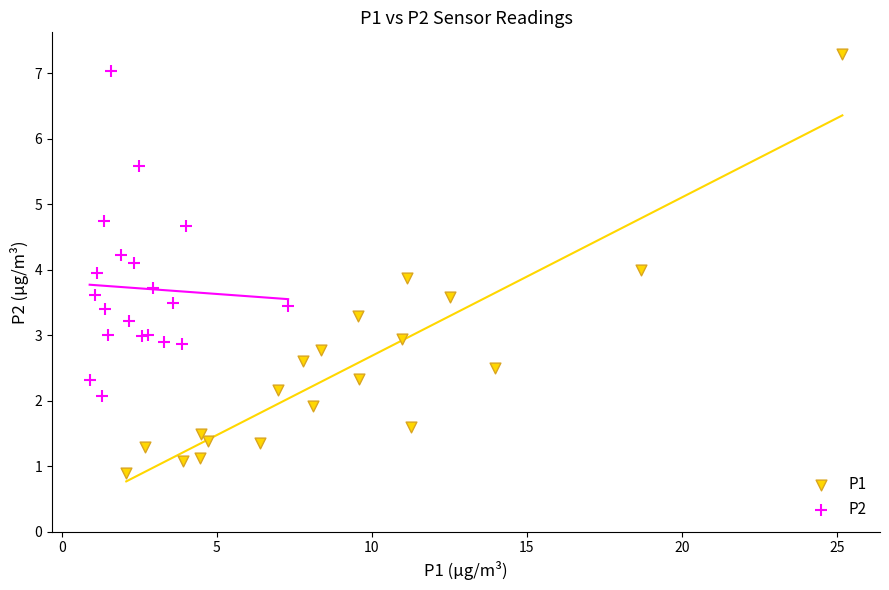

Which series contains the lowest Y value?

P1